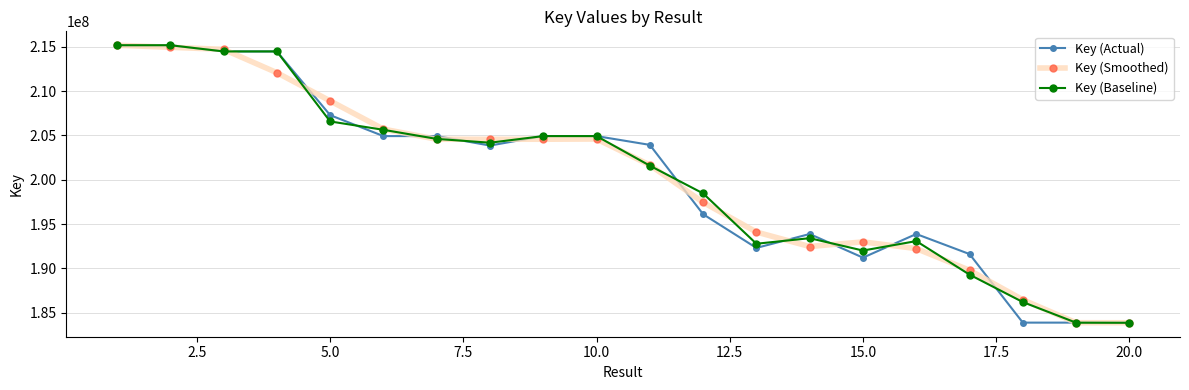

What is the lowest value of the Key (Baseline) series?

183859515.3